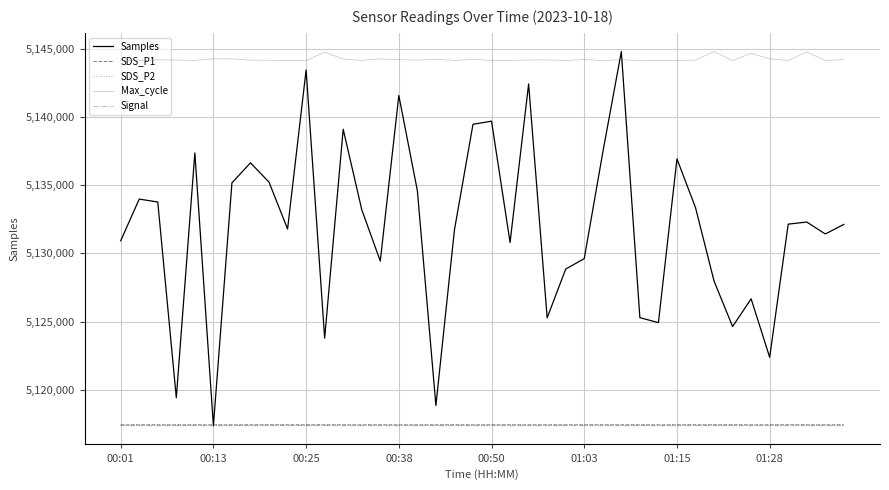

What is the minimum value for Samples?

5117351